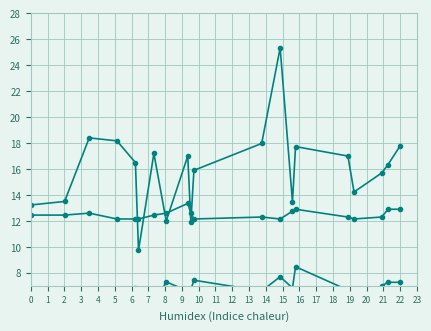

Reading left to right, extract all data points from this chart.

SDS_P1: 13.2	13.5	18.4	18.2	16.5	9.7	17.2	12.0	17.0	11.9	15.9	18.0	25.3	13.5	17.7	17.0	14.2	15.7	16.3	17.8
SDS_P2: 6.6	6.4	6.3	6.7	6.8	5.1	5.6	7.3	6.6	6.7	7.4	6.6	7.7	6.8	8.5	6.7	5.9	7.0	7.3	7.3
Temp: 12.5	12.5	12.6	12.1	12.1	12.1	12.5	12.6	13.4	12.6	12.1	12.3	12.1	12.8	12.9	12.3	12.1	12.3	12.9	12.9